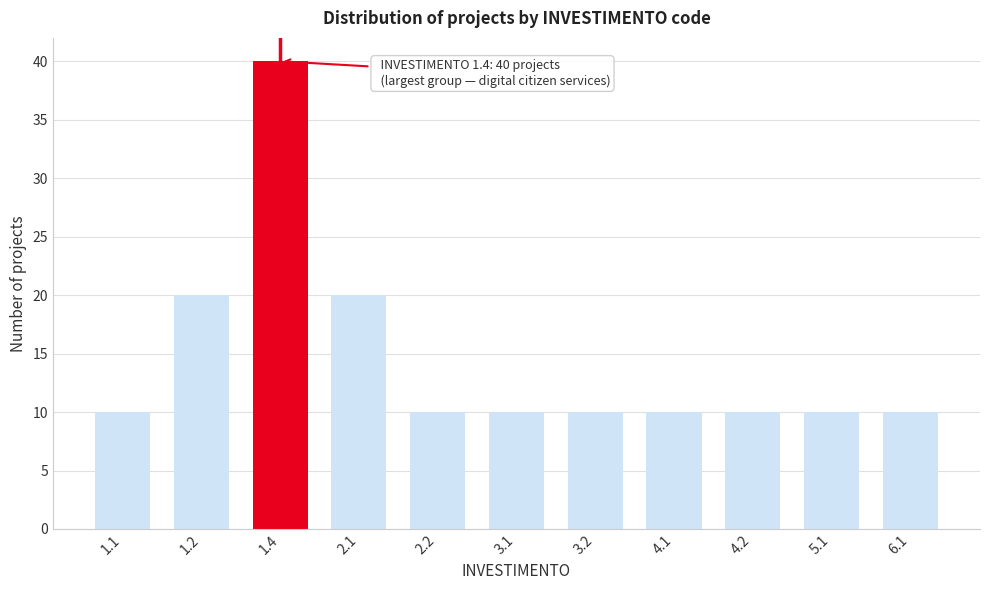

Reading right to left, extract all data points from this chart.

6.1=10	5.1=10	4.2=10	4.1=10	3.2=10	3.1=10	2.2=10	2.1=20	1.4=40	1.2=20	1.1=10